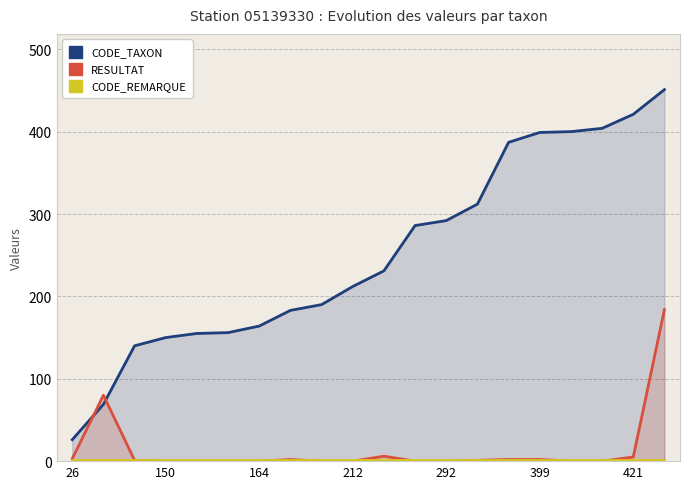

How many lines are shown in the chart?

3